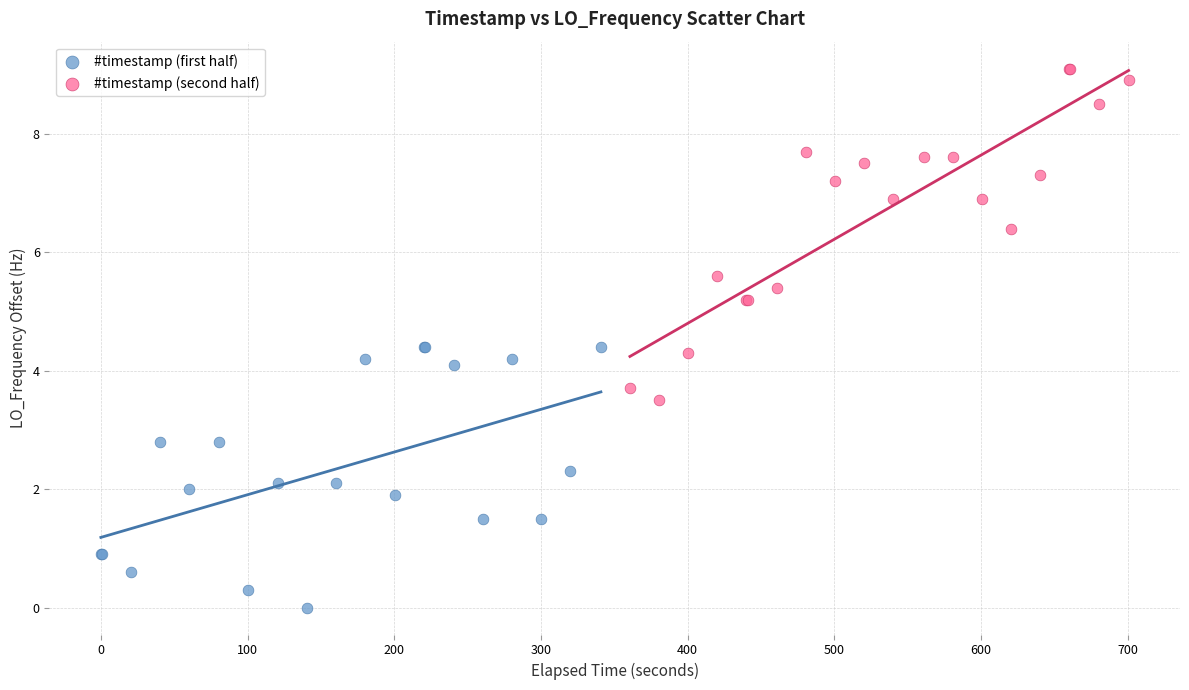

What are all the series names shown in the legend?

#timestamp (first half), #timestamp (second half)